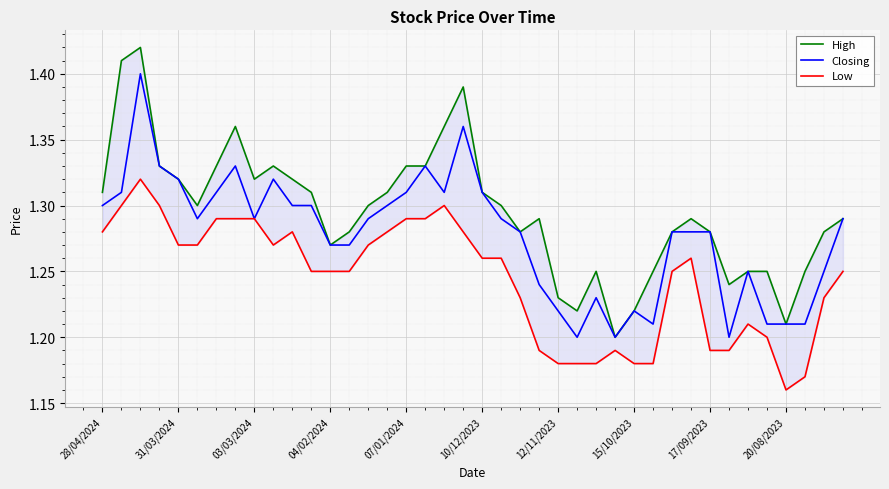

Count the number of data series in this chart.

3